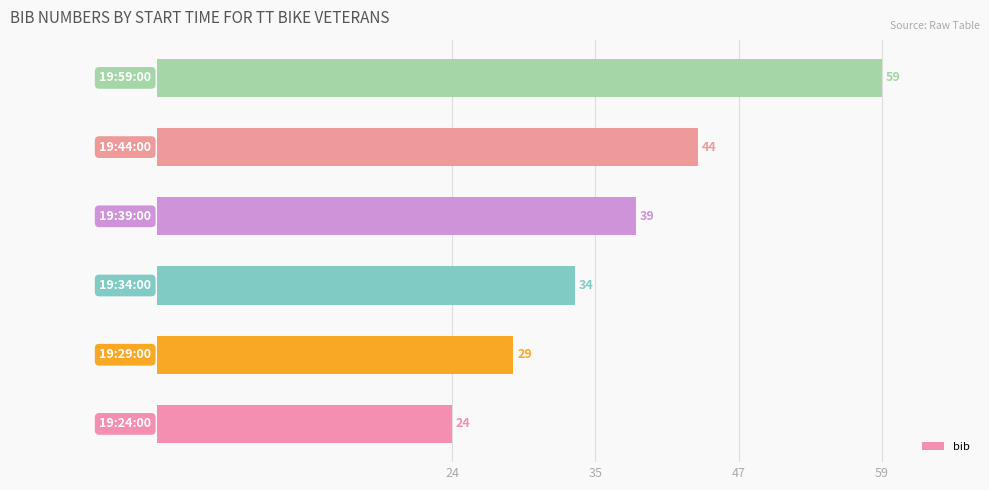

What is the minimum value shown in the chart?

24